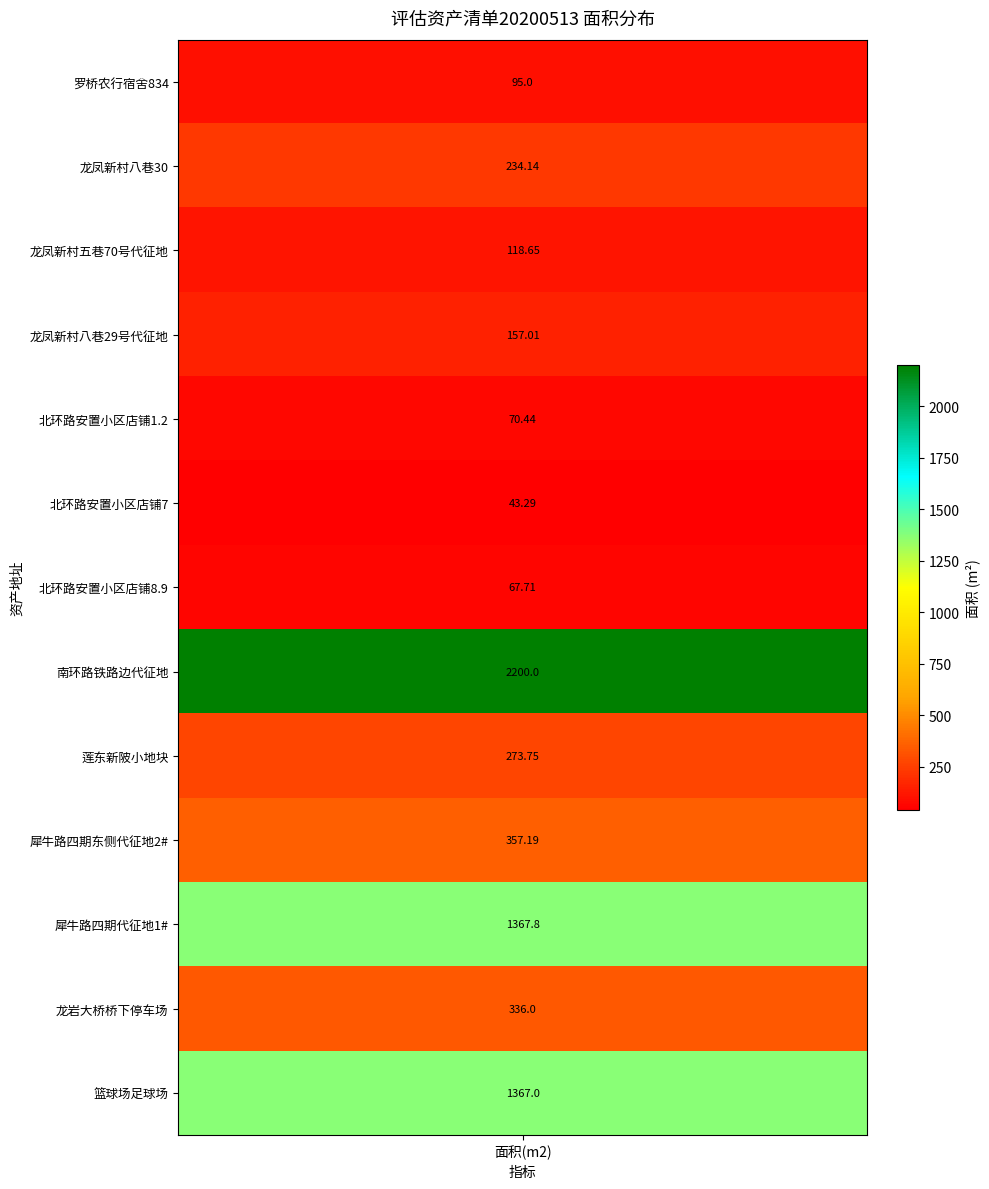

What is the sum of all values?

6688.0